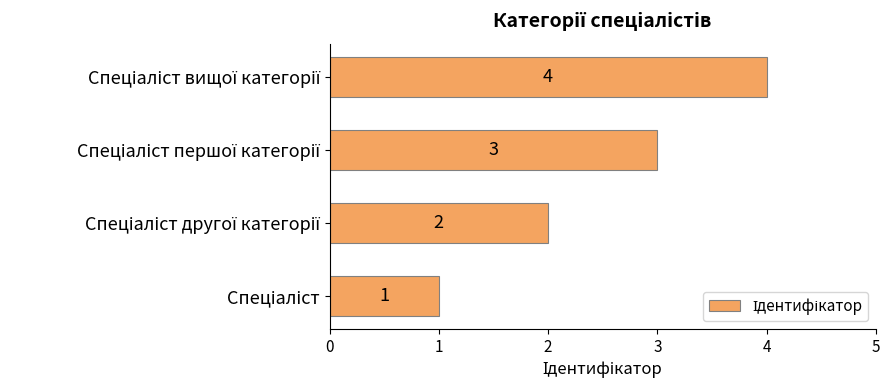

Count the values in the range 2 to 4.

3